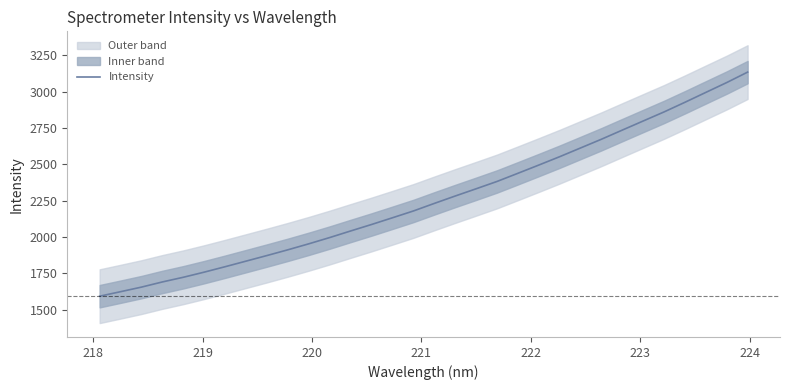

True or false: there are more than 0 points higher than both neighbors.

False